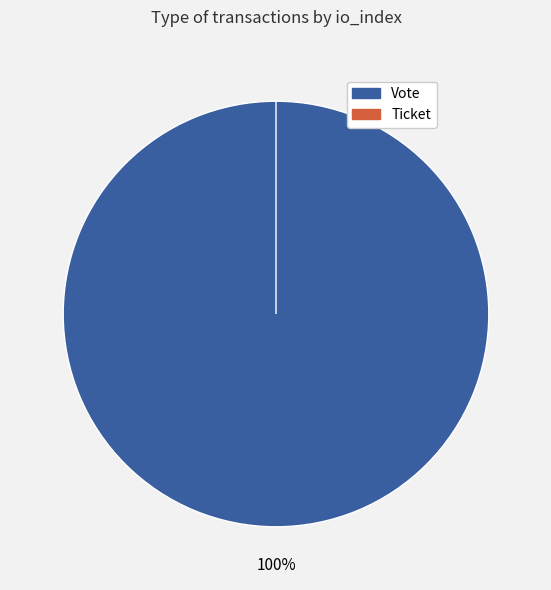

How many slices are in this pie chart?

2